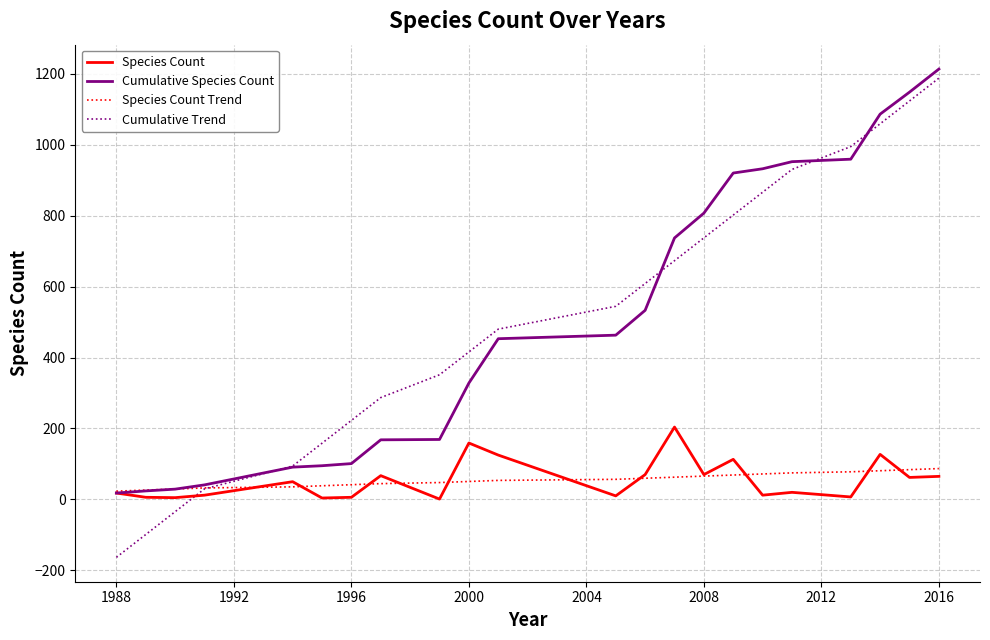

Which series ends up on top after the final intersection of Species Count Trend and Species Count?

Species Count Trend